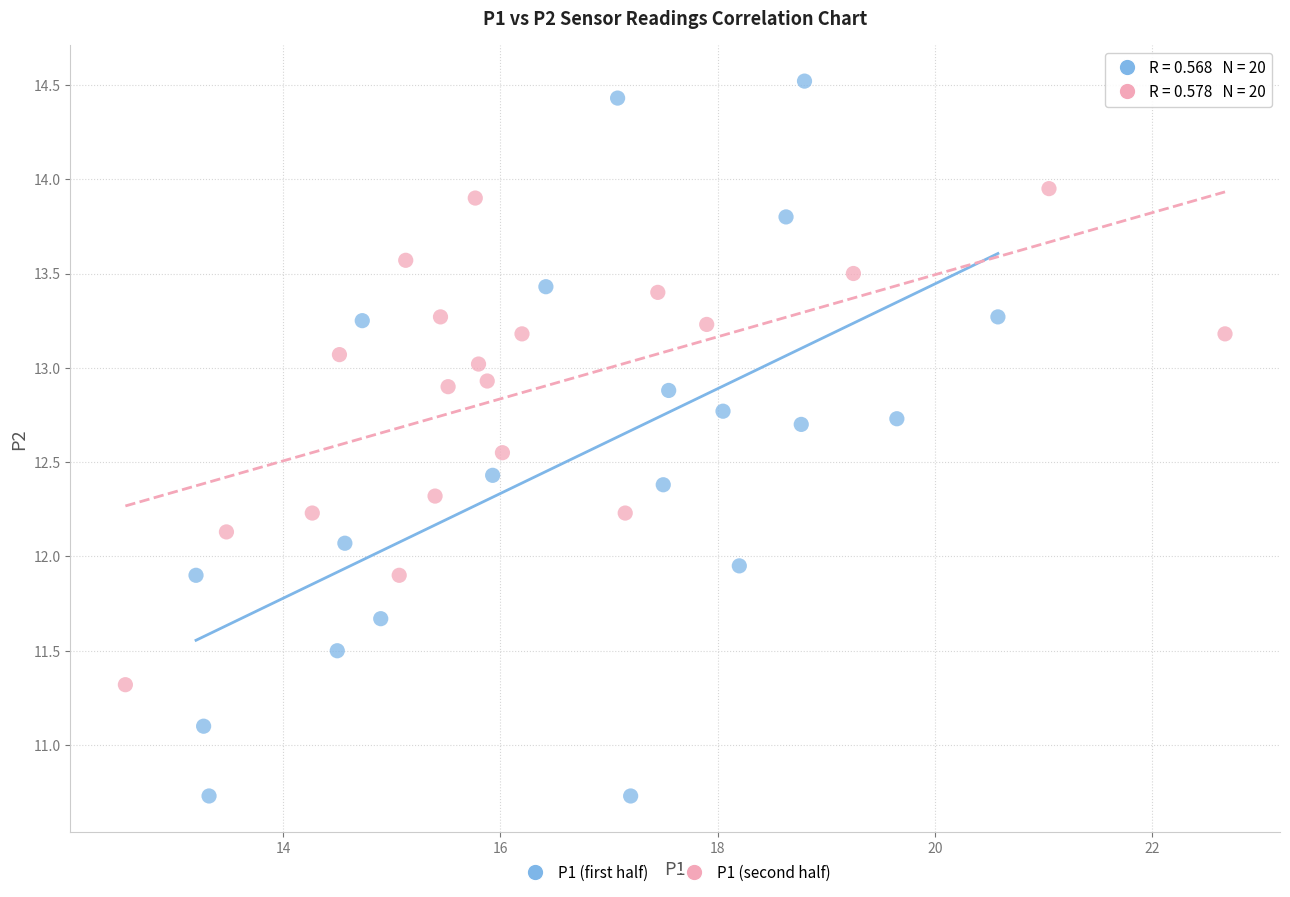

Which series reaches the minimum Y coordinate?

P1 (first half)